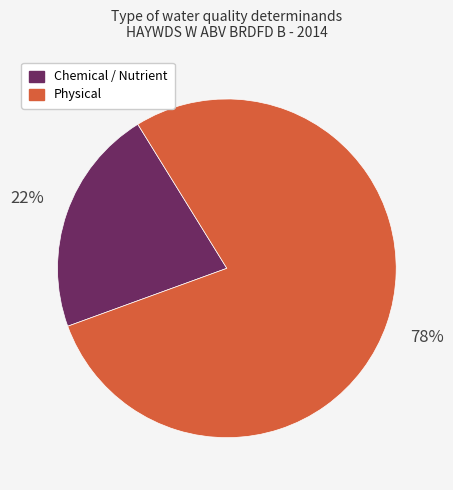

To the nearest percent, what is the average slice percentage?

50%